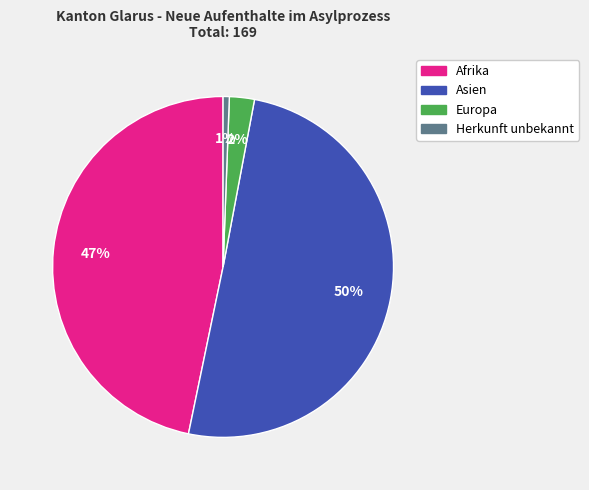

To the nearest percent, what is the average slice percentage?

25%